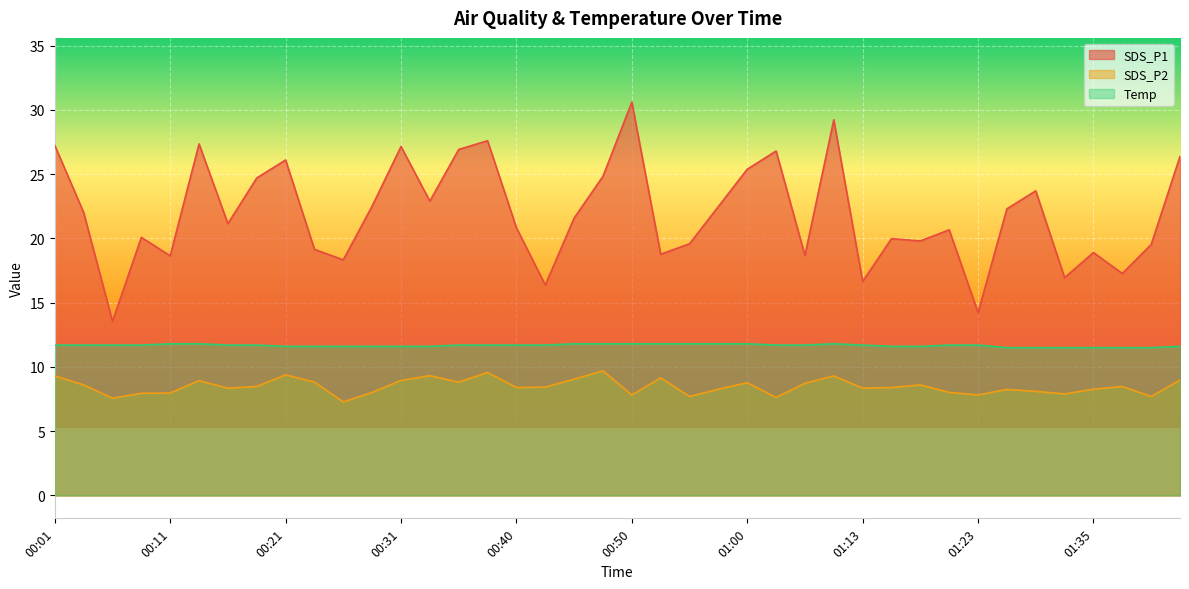

Which category has the lowest value across all series?

00:26